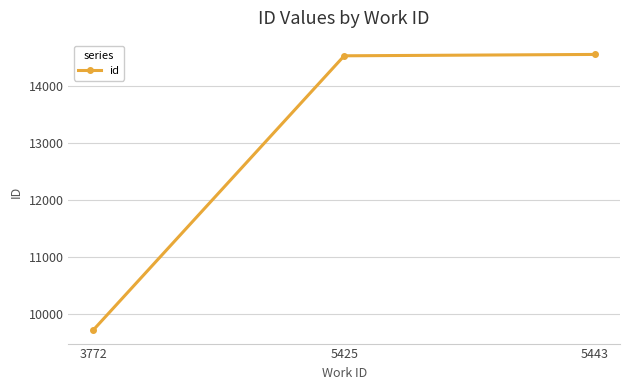

What is the greatest value displayed?

14558